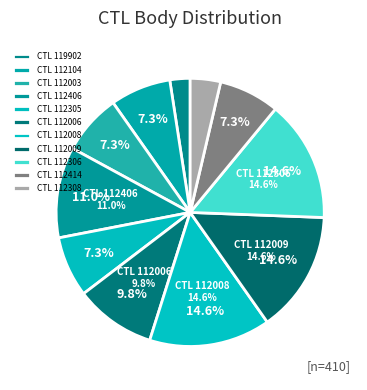

Is there a majority slice in this chart?

No